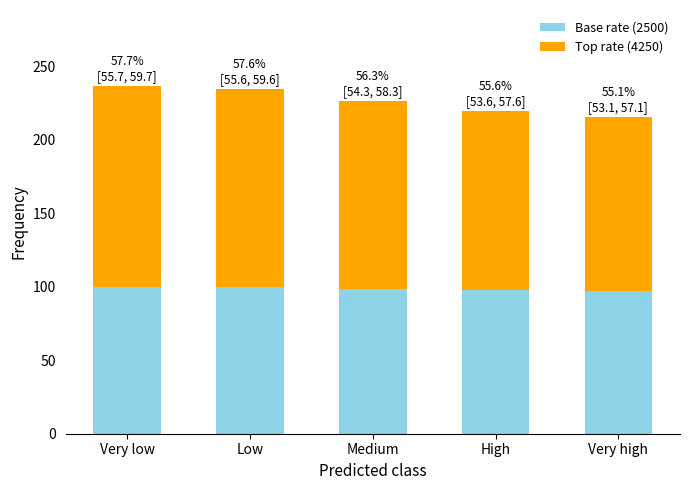

The value of Base rate (2500) at Very high is 65.0. True or false?

False